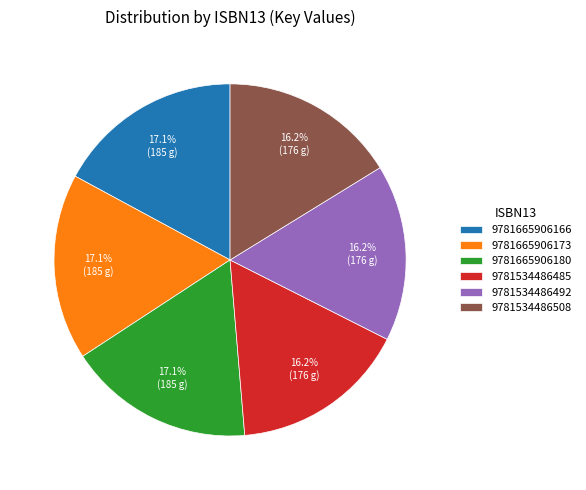

What is the ratio of the value at 9781665906166 to the value at 9781534486485?

1.1